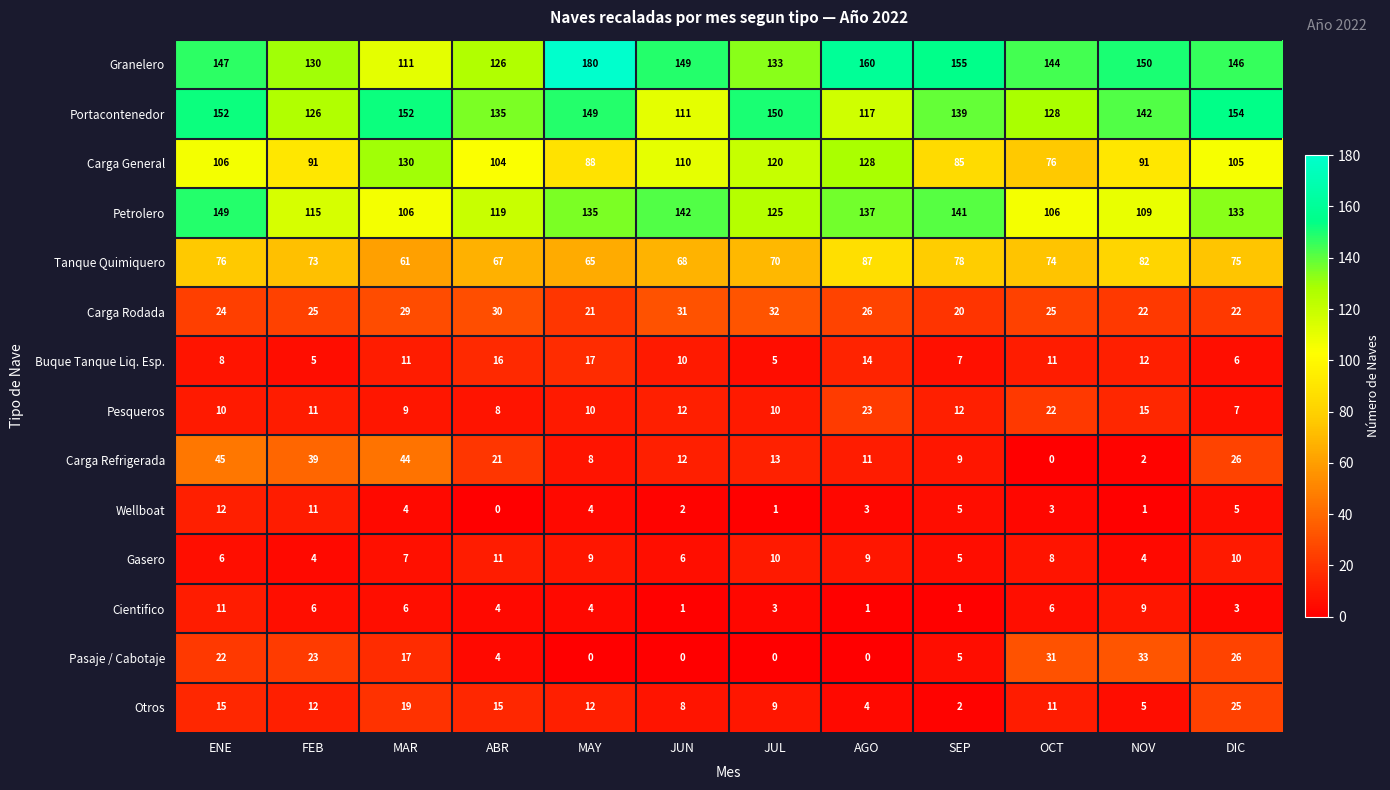

How many categories are shown in the chart?

12